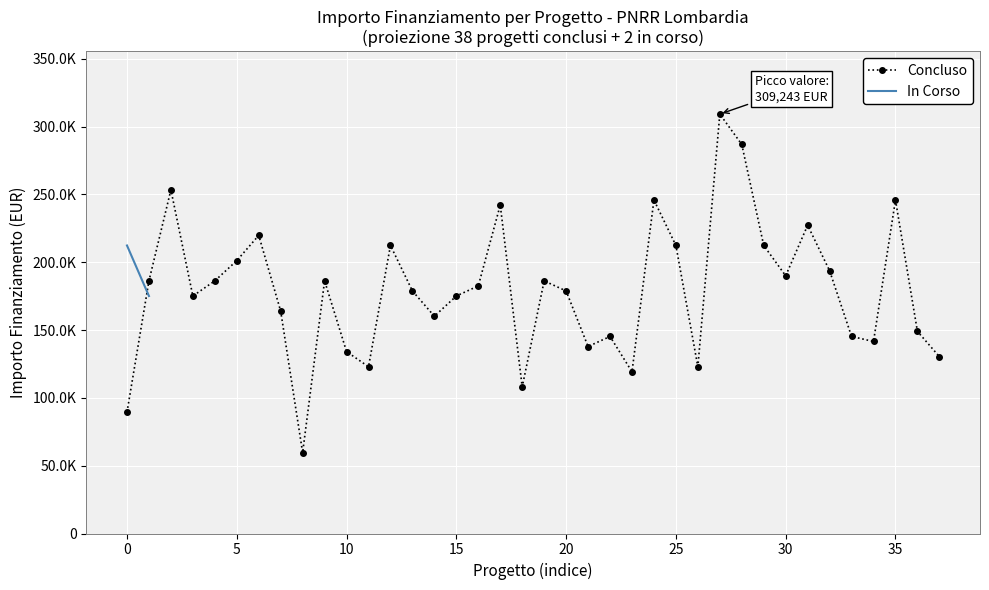

Which has a higher value, 17 or −5?

17